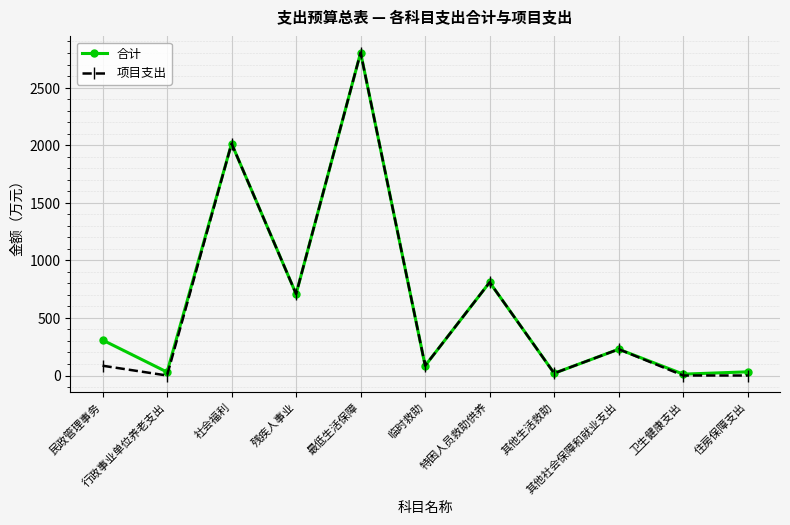

At which label is 合计 closest to 1407?

特困人员救助供养